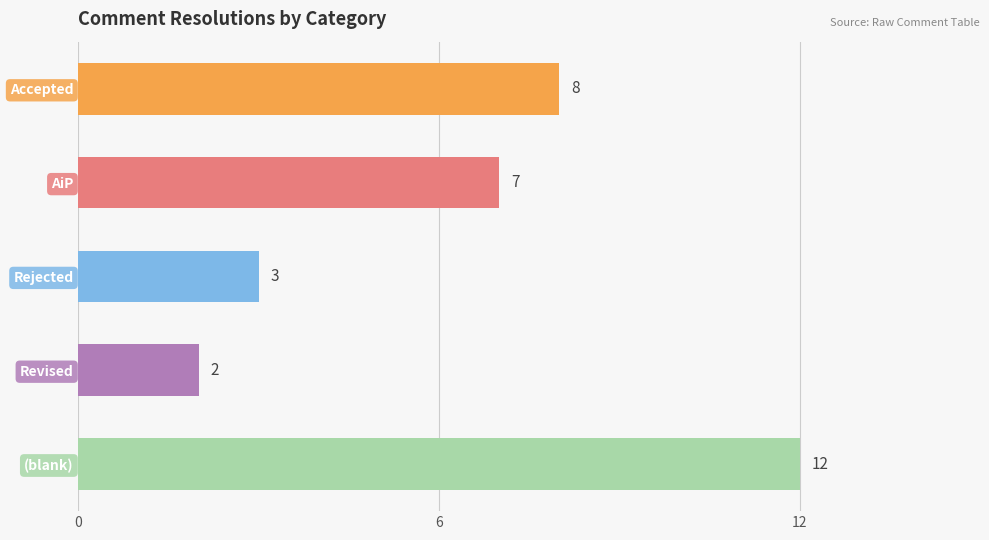

Between Rejected and Revised, which is larger?

Rejected